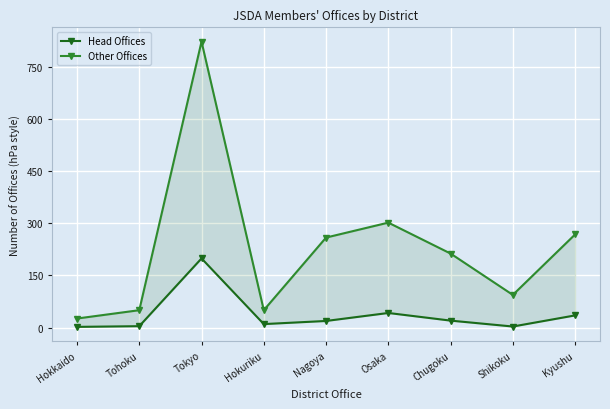

The Head Offices series shows 35 at Chugoku. True or false?

False